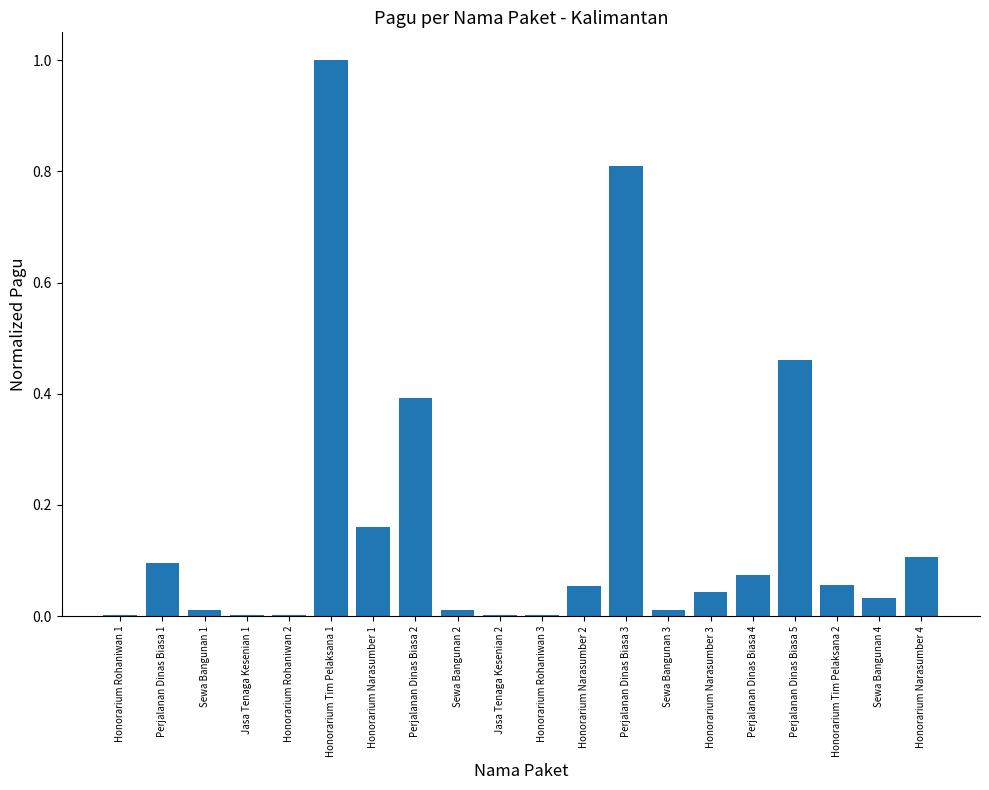

Read the value at Perjalanan Dinas Biasa 3.

0.8